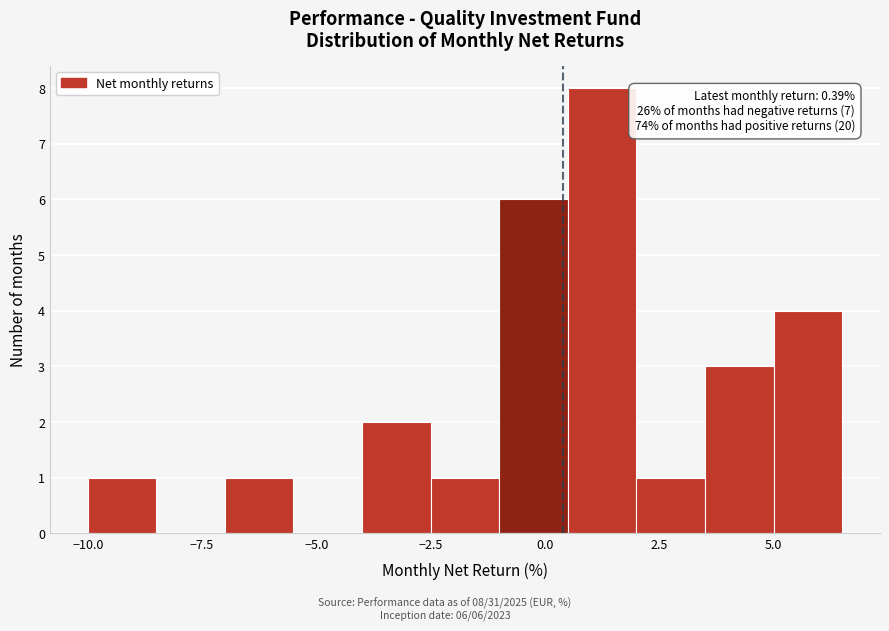

Around what value on the x-axis is the tallest bar? Give the approximate position of its centre, as read against the axis.

1.5